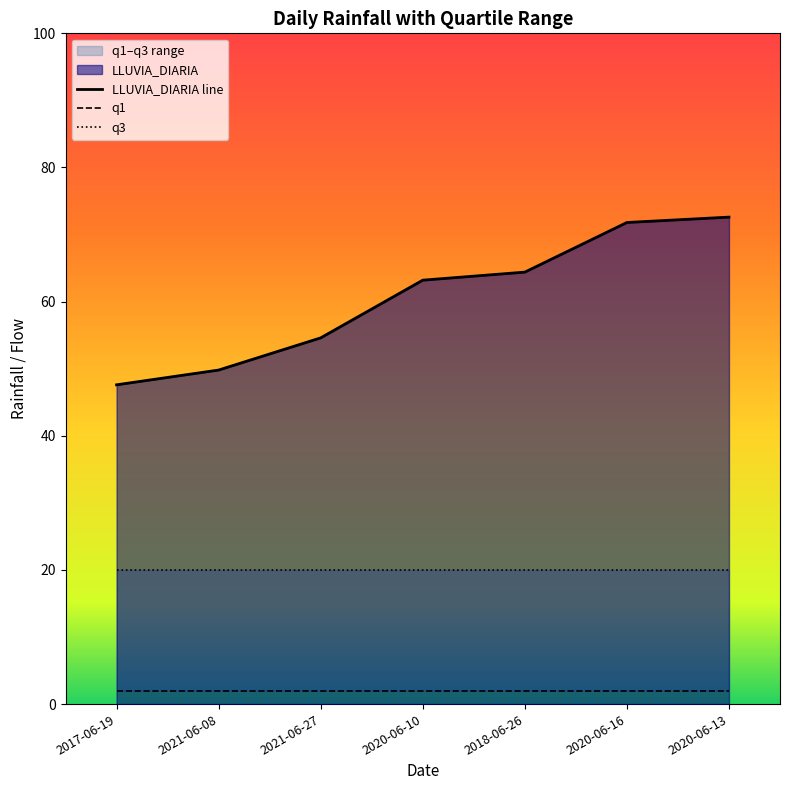

Where does the LLUVIA_DIARIA line series first go above 63?

2020-06-10